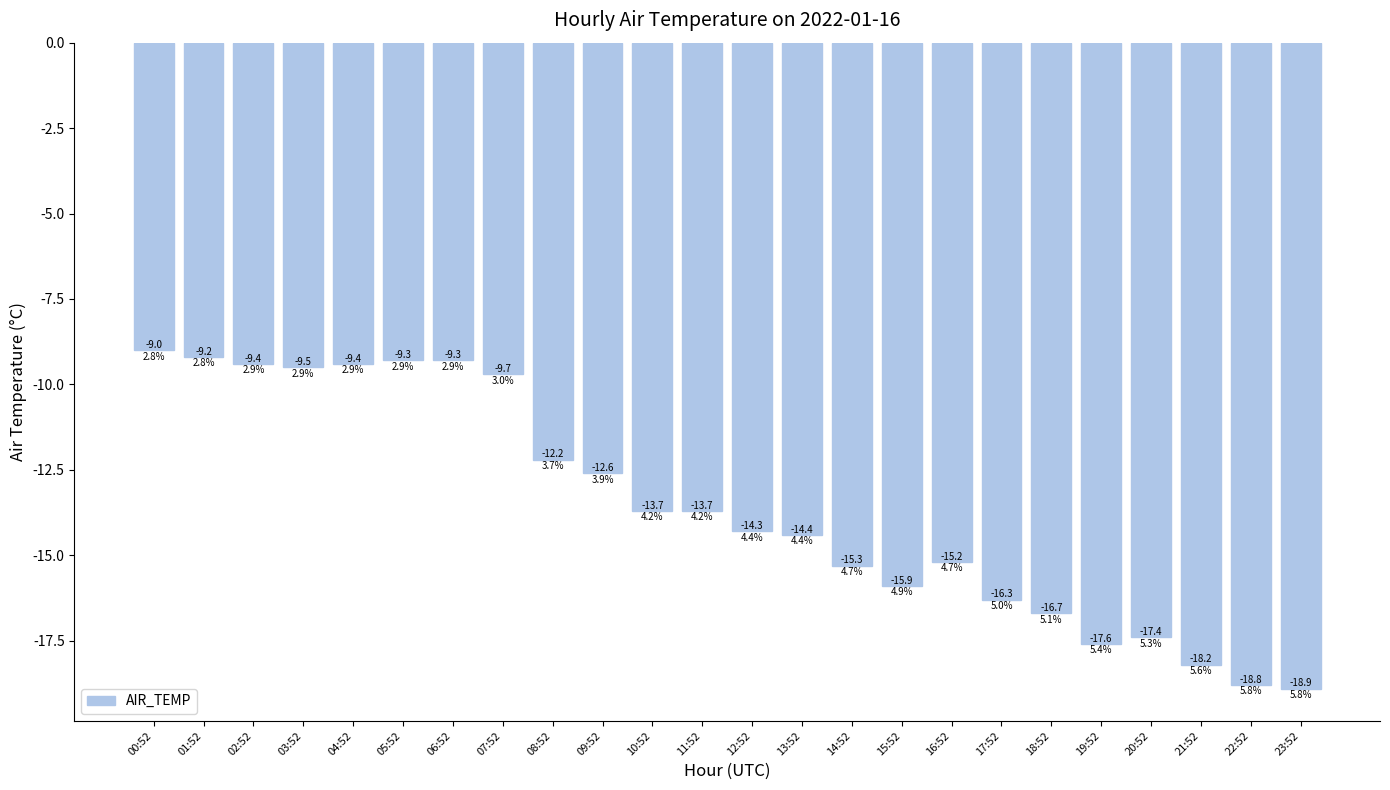

What position from the left is 22:52?

23